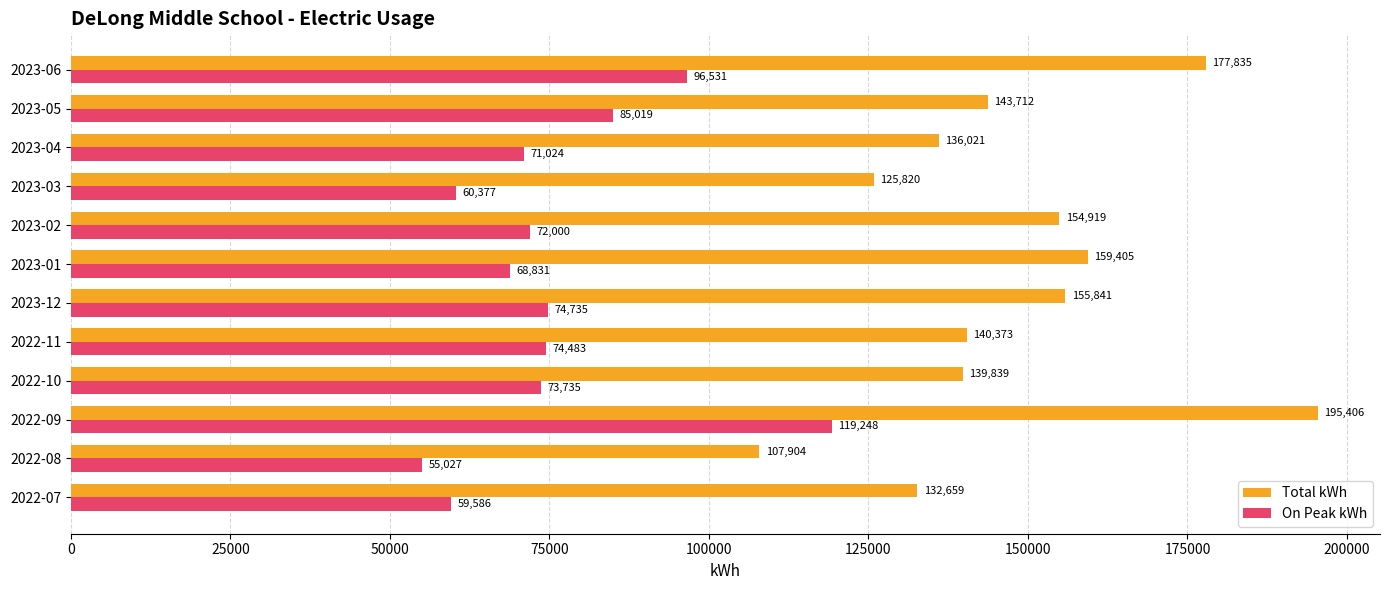

What is the sum of the On Peak kWh values at 2023-04 and 2022-11?

145507